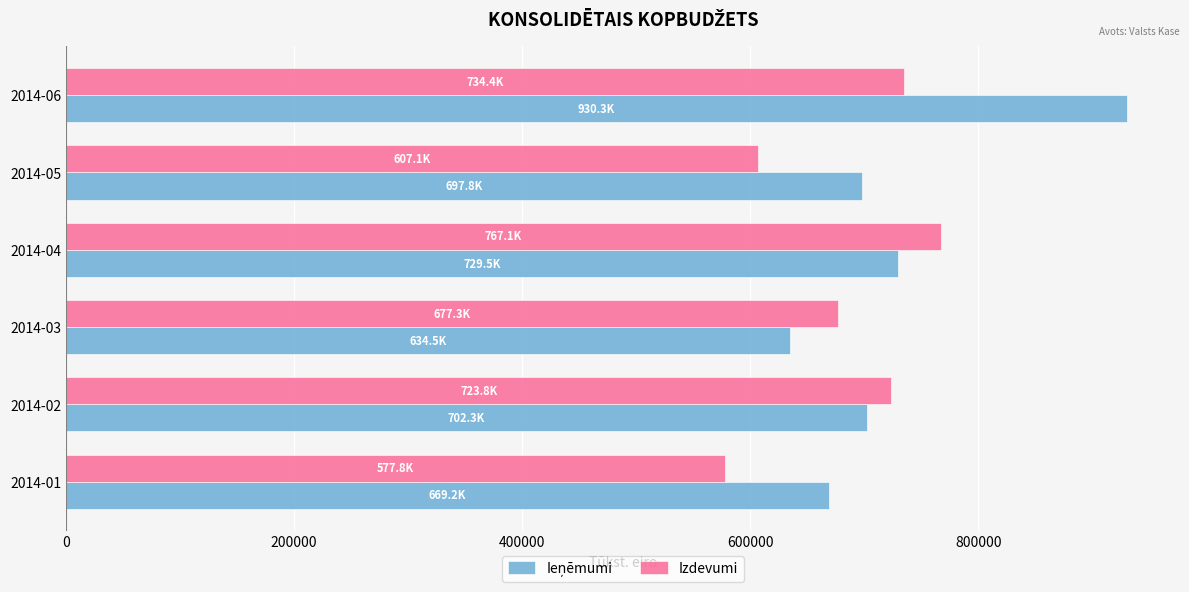

What is the highest value of the Izdevumi series?

767137.3